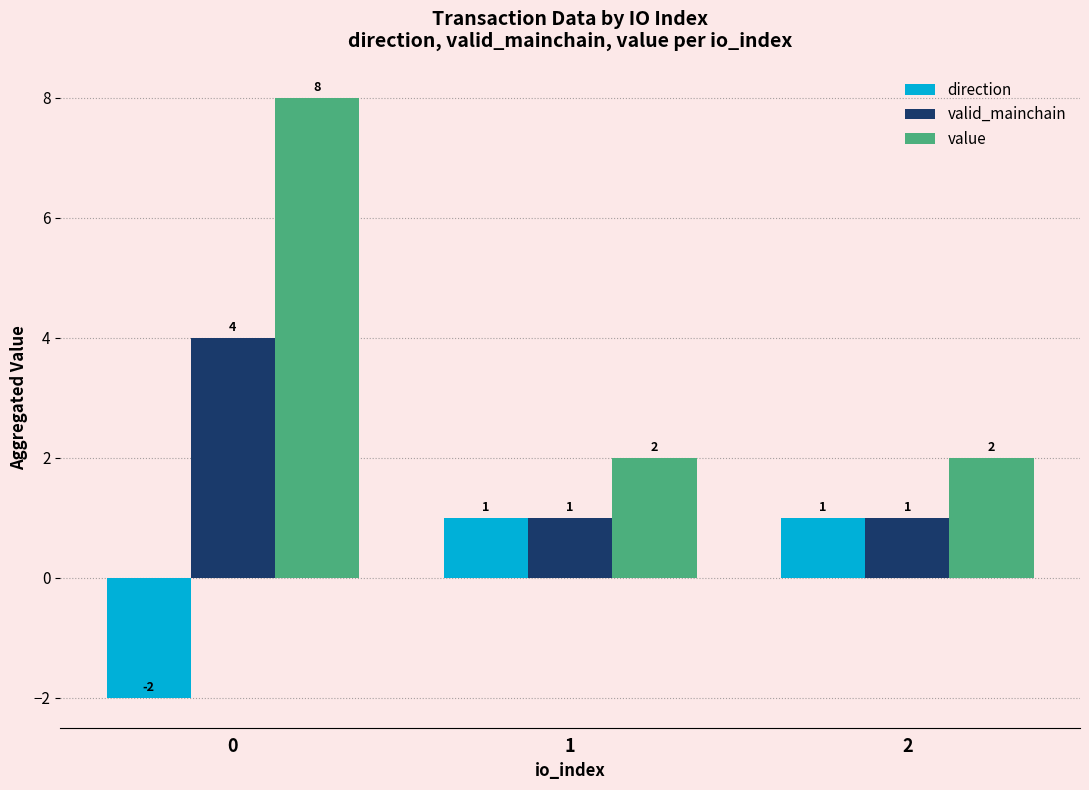

Count the number of data series in this chart.

3